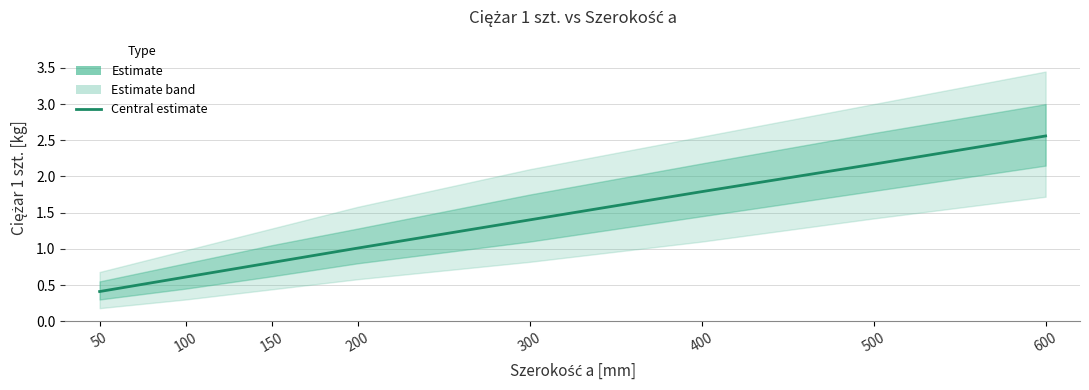

What is the maximum value shown in the chart?

2.6